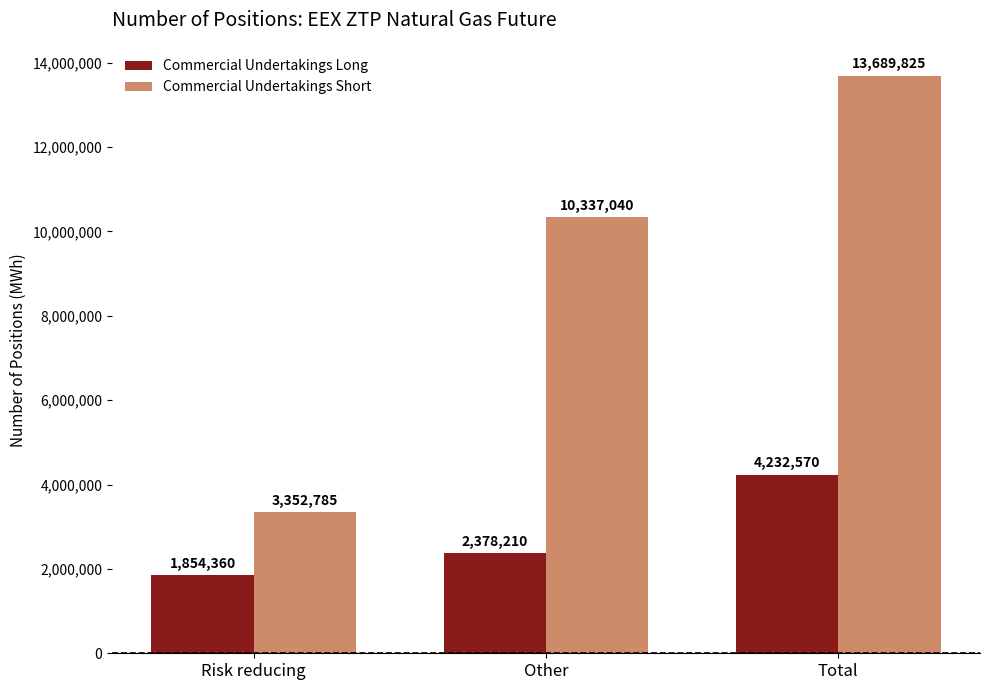

How many data points in Commercial Undertakings Long are less than 2378210?

1